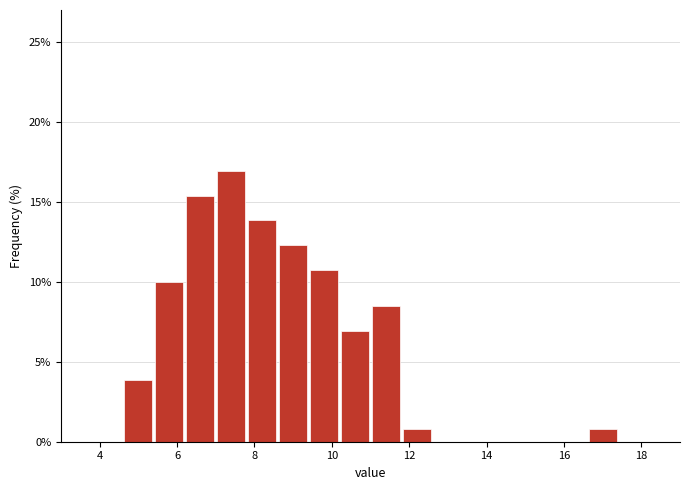

Reading left to right, transcribe this chart: for each bar, give the range it covers on the x-axis and its height. The values are not printed on the chart, so give them approximately, as read against the axis.

3.0 to 3.8: 0
3.8 to 4.6: 0
4.6 to 5.4: 4.0
5.4 to 6.2: 10.0
6.2 to 7.0: 15.5
7.0 to 7.8: 17.0
7.8 to 8.6: 14.0
8.6 to 9.4: 12.5
9.4 to 10.2: 11.0
10.2 to 11.0: 7.0
11.0 to 11.8: 8.5
11.8 to 12.6: 1.0
12.6 to 13.4: 0
13.4 to 14.2: 0
14.2 to 15.0: 0
15.0 to 15.8: 0
15.8 to 16.6: 0
16.6 to 17.4: 1.0
17.4 to 18.2: 0
18.2 to 19.0: 0